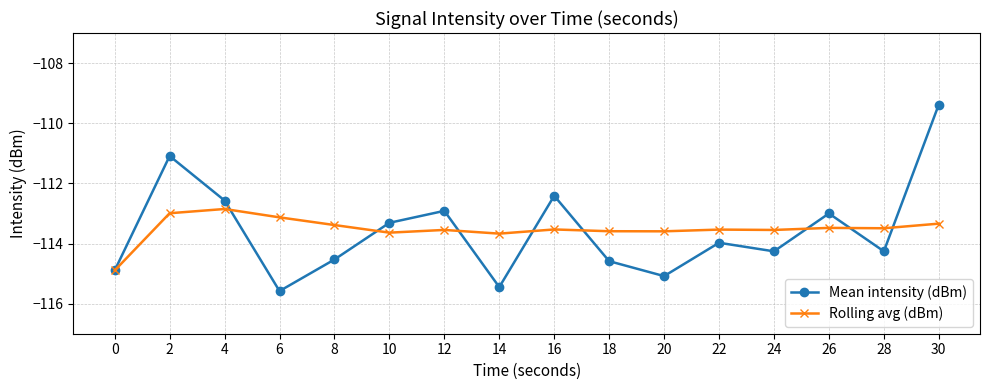

At which category does Rolling avg (dBm) reach its first local valley?

10